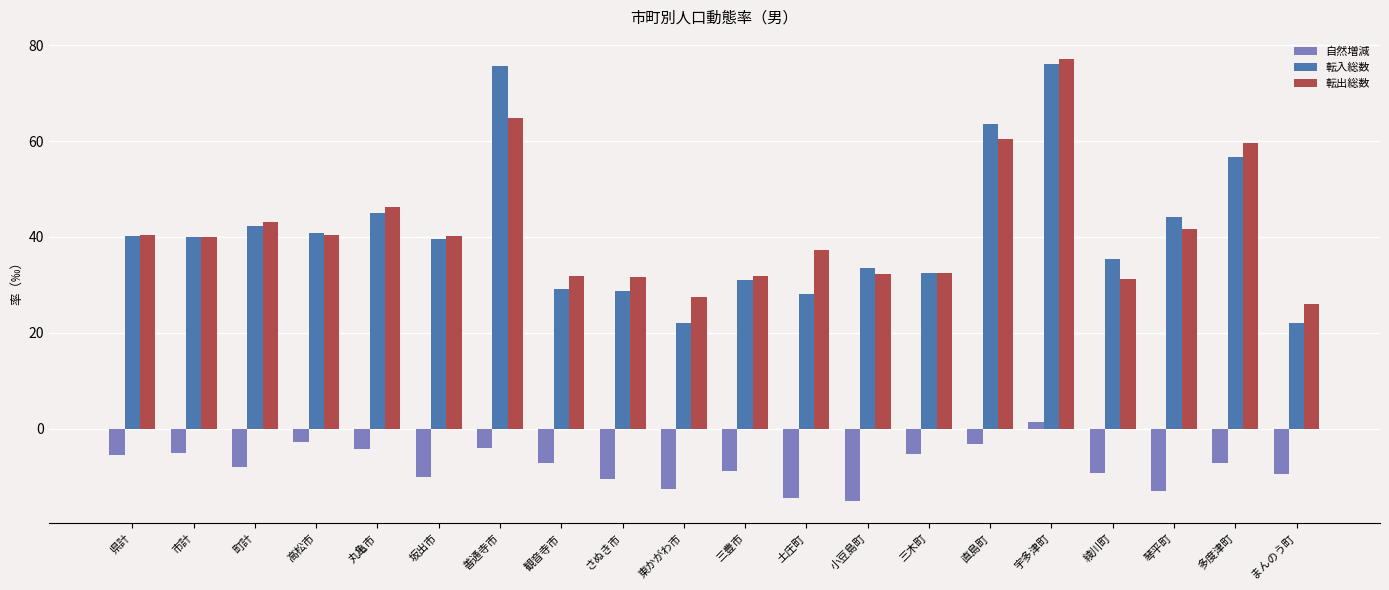

Which series changed the most between さぬき市 and 多度津町?

転出総数